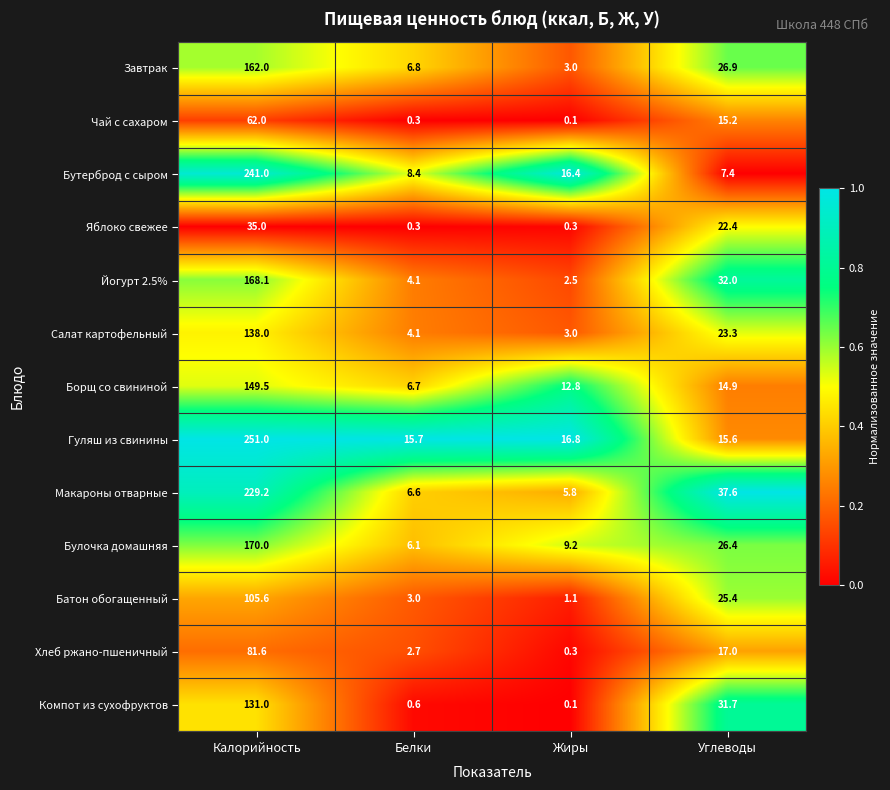

Which series has the largest range (max minus min)?

Гуляш из свинины